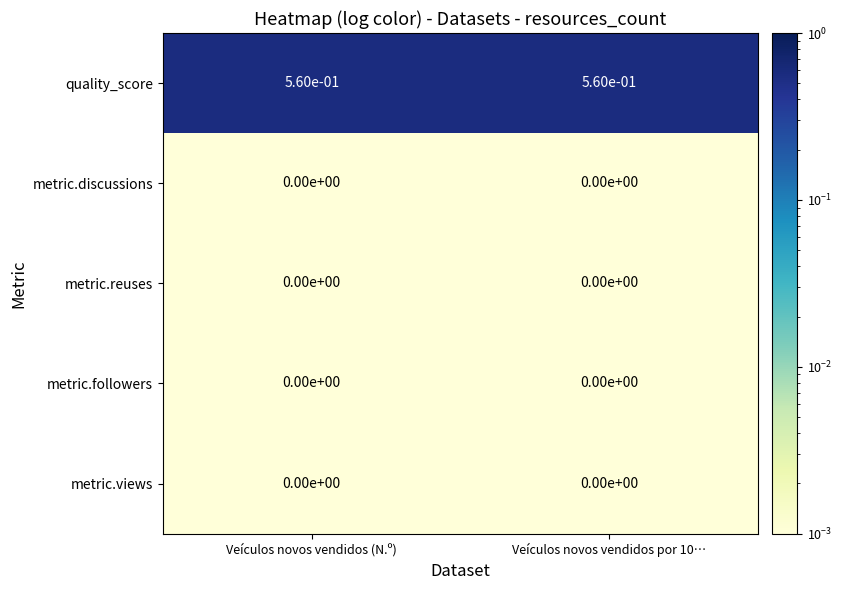

The metric.discussions series shows 0.0 at Veículos novos vendidos por 10…. True or false?

True